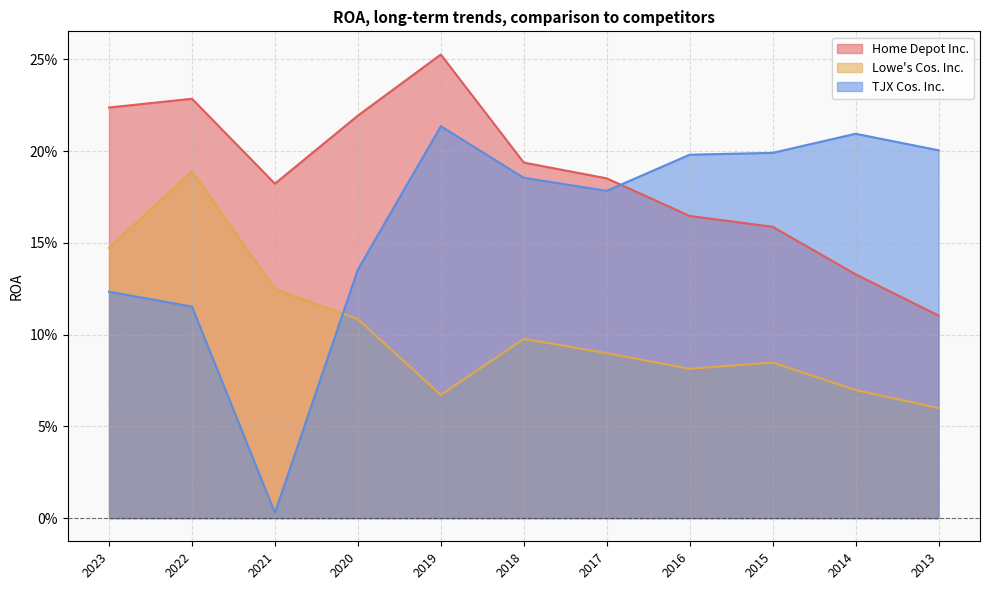

Reading right to left, list all the values displayed in this chart.

Home Depot Inc.: 2013=0.1	2014=0.1	2015=0.2	2016=0.2	2017=0.2	2018=0.2	2019=0.3	2020=0.2	2021=0.2	2022=0.2	2023=0.2
Lowe's Cos. Inc.: 2013=0.1	2014=0.1	2015=0.1	2016=0.1	2017=0.1	2018=0.1	2019=0.1	2020=0.1	2021=0.1	2022=0.2	2023=0.1
TJX Cos. Inc.: 2013=0.2	2014=0.2	2015=0.2	2016=0.2	2017=0.2	2018=0.2	2019=0.2	2020=0.1	2021=0.0	2022=0.1	2023=0.1